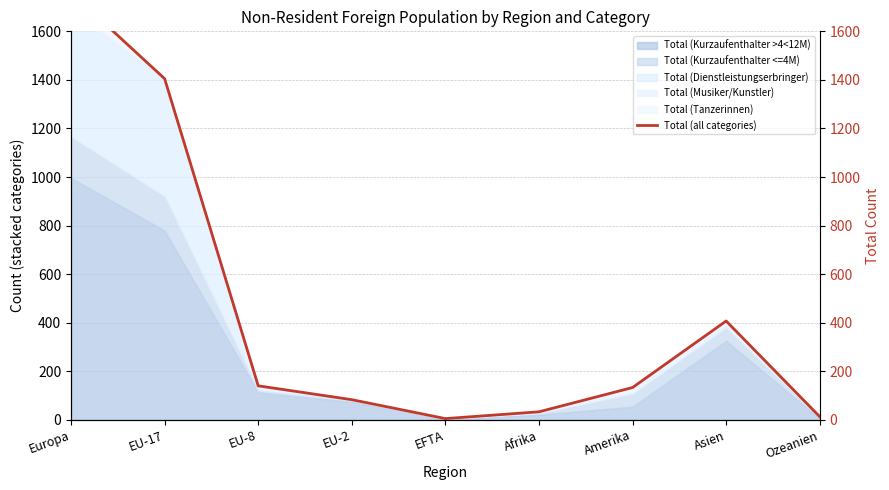

What is the label of the 7th point from the left?

Amerika